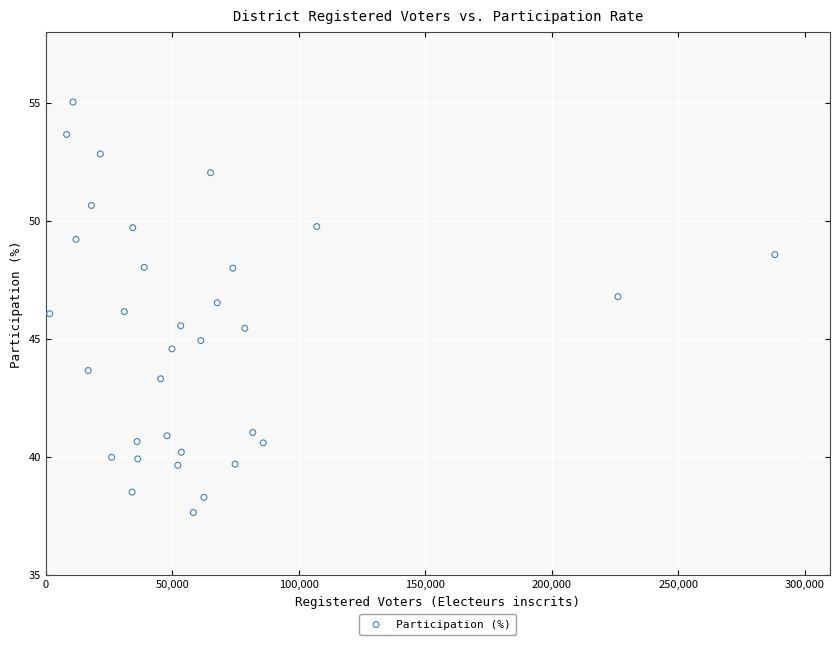

What is the range of Y values (max minus min)?

17.4